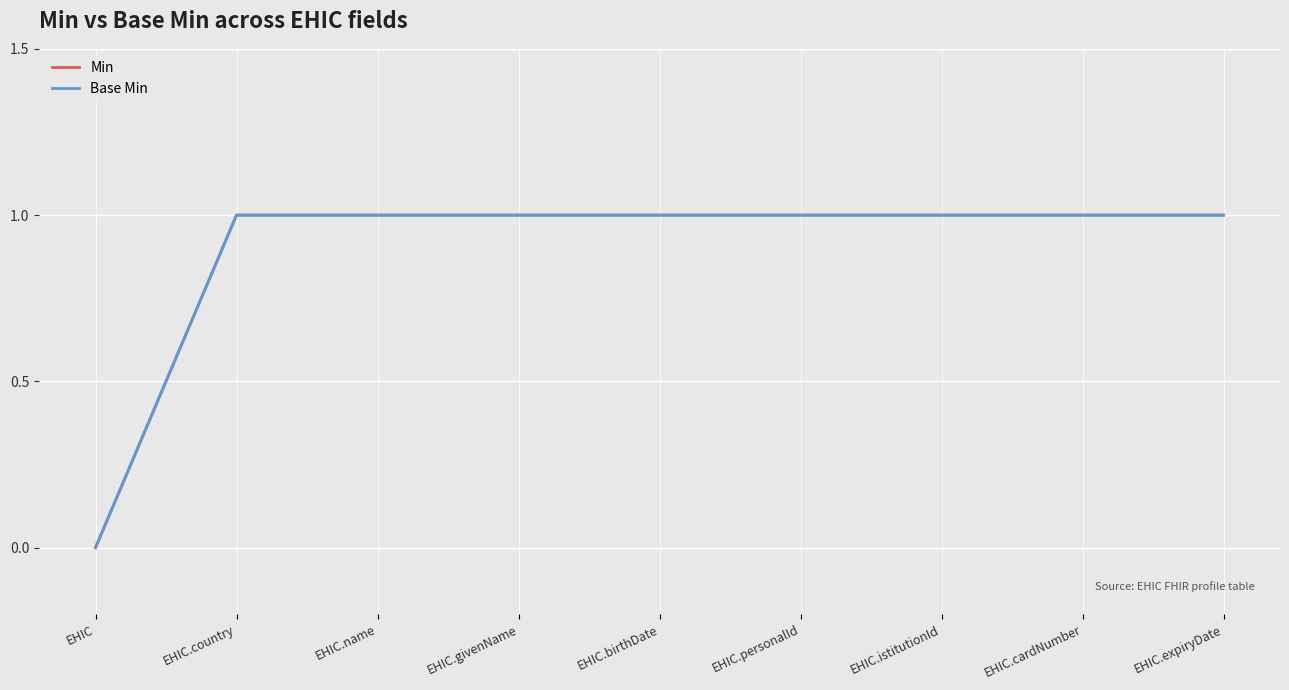

List the labels in order of Min value, smallest first.

EHIC, EHIC.country, EHIC.name, EHIC.givenName, EHIC.birthDate, EHIC.personalId, EHIC.istitutionId, EHIC.cardNumber, EHIC.expiryDate